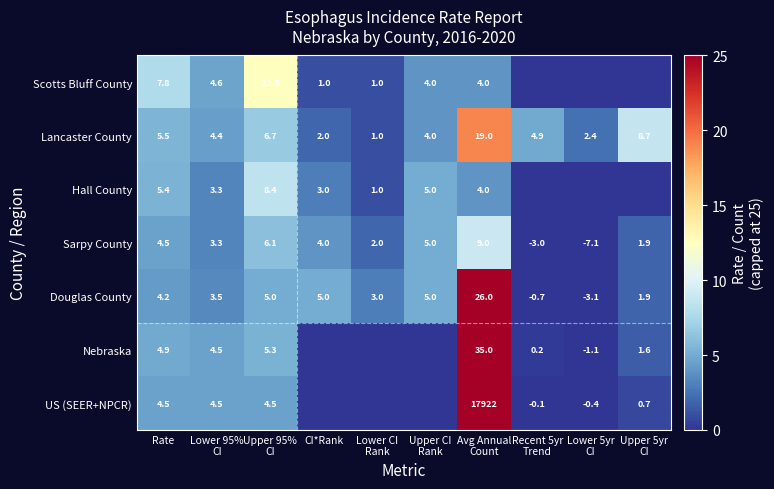

What is the total value across all series at Rate?

36.8